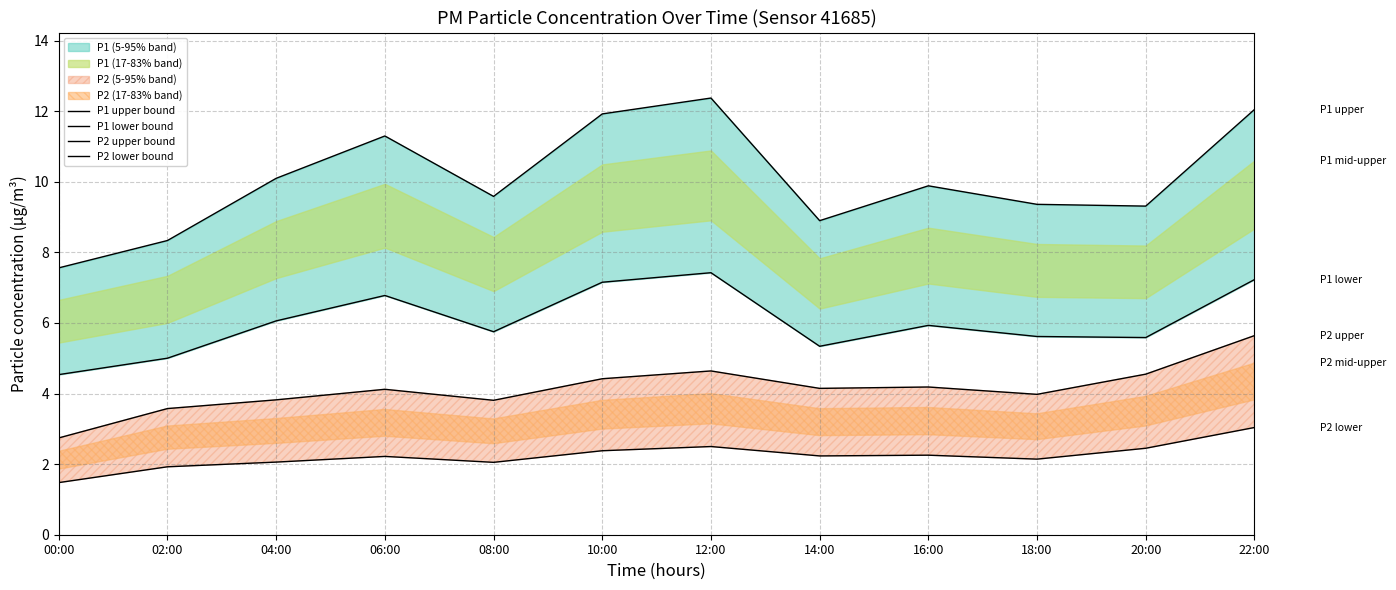

True or false: P1 upper bound and P1 lower bound intersect in this chart.

False